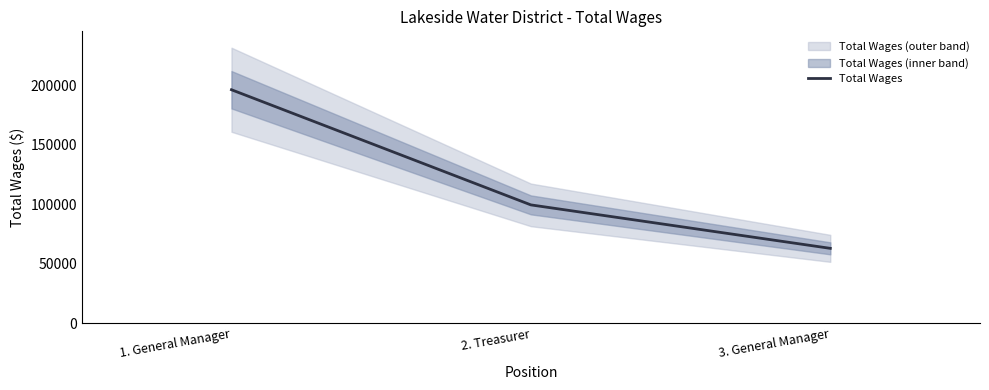

What value does the data have at 2. Treasurer?

99601